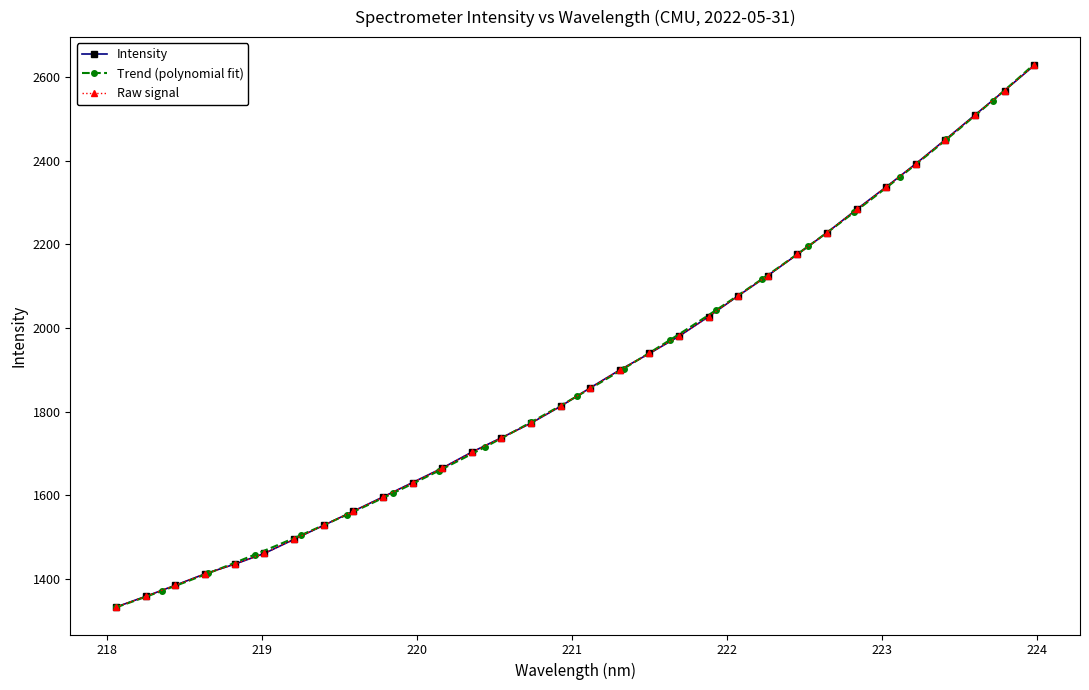

What is the ratio of the value at 218.6332 to the value at 222.8355?

0.6